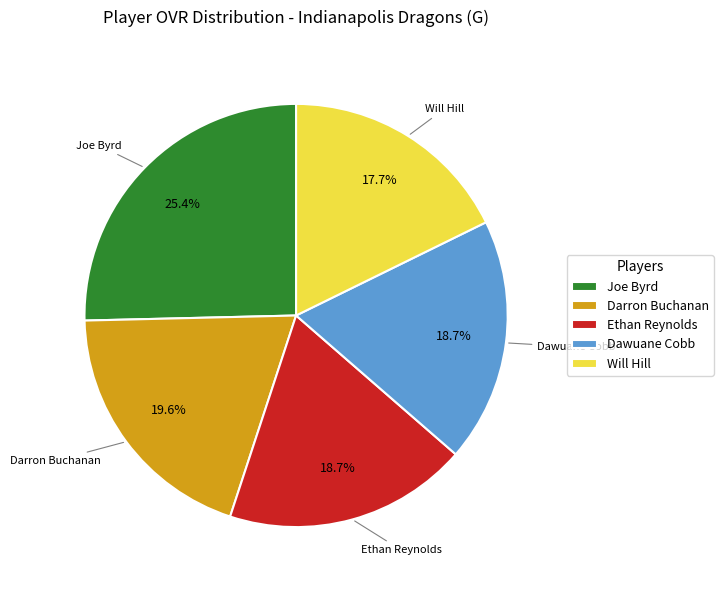

Which has a higher value, Joe Byrd or Ethan Reynolds?

Joe Byrd